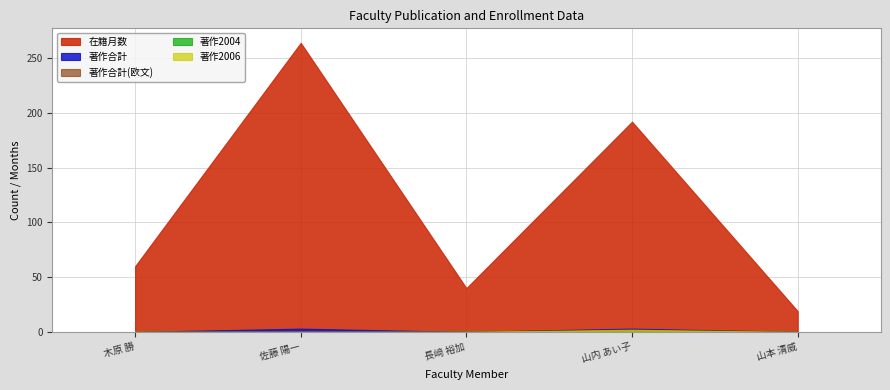

Reading right to left, transcribe all the data shown in this chart.

在籍月数: 19	192	40	264	60
著作合計: 0	3	0	3	0
著作合計(欧文): 0	2	0	0	0
著作2004: 0	1	0	0	0
著作2006: 0	2	0	0	0